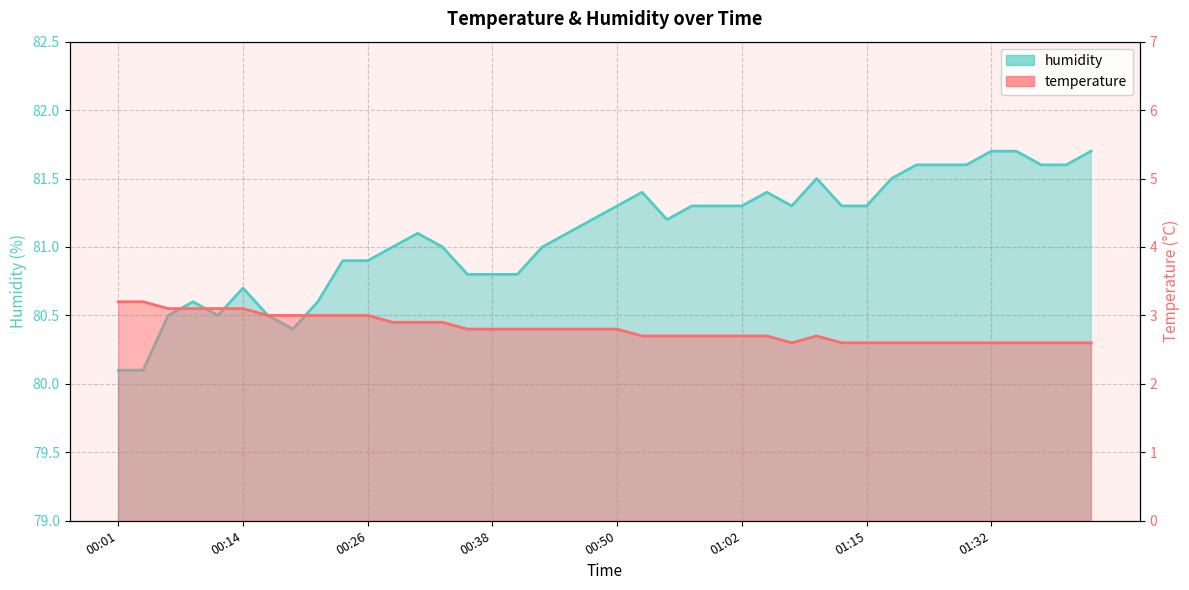

How many categories are shown in the chart?

40